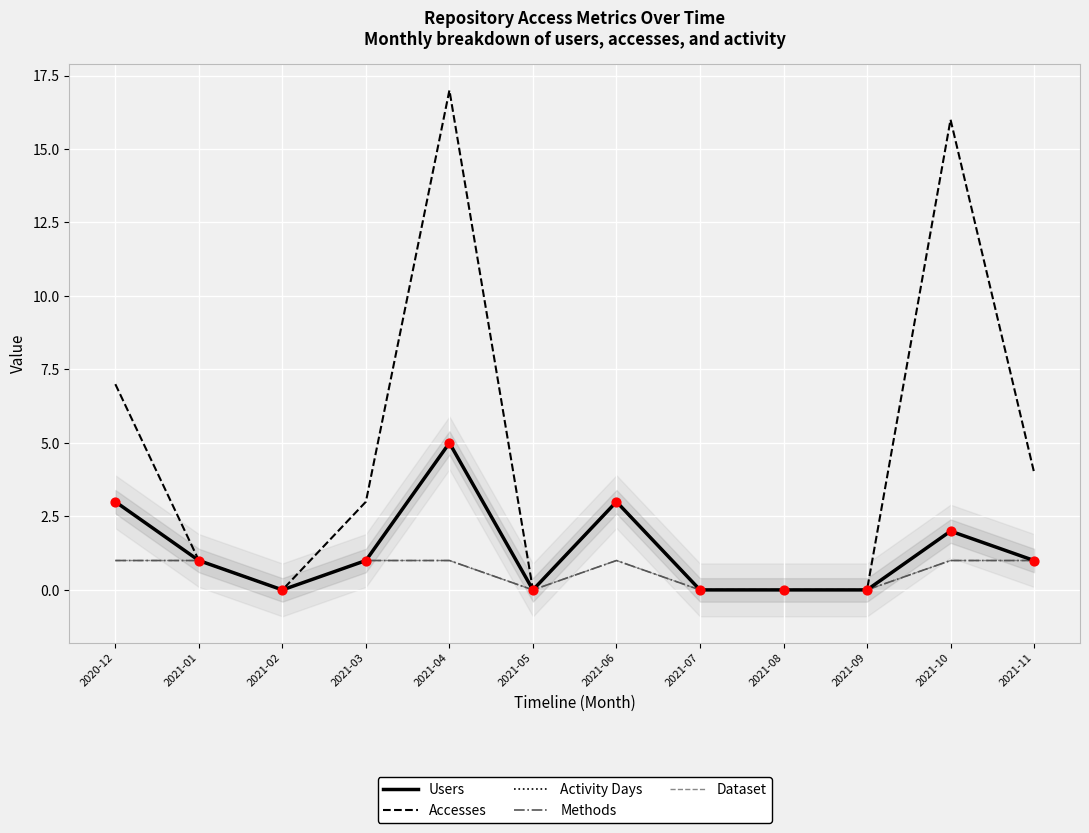

Which series has the largest total across all categories?

Accesses